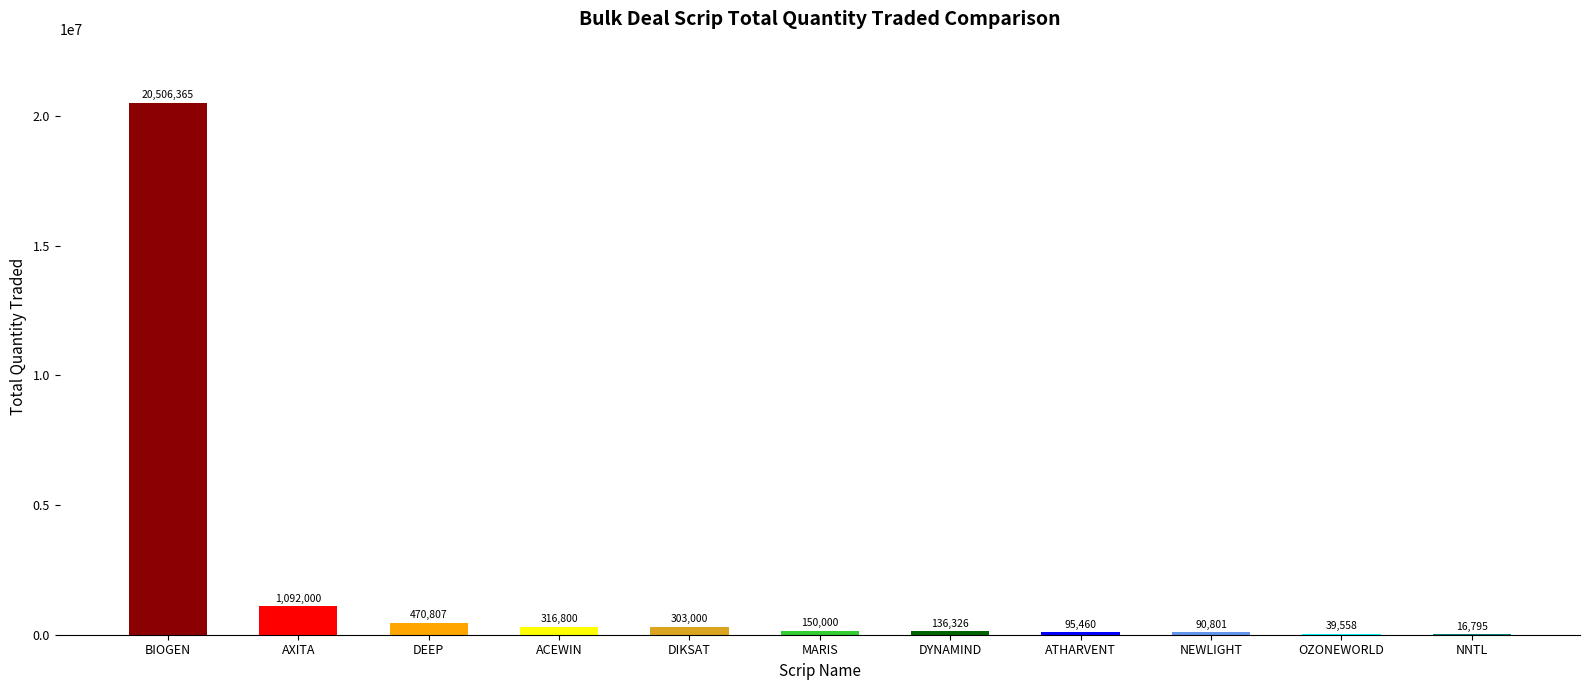

What is the greatest value displayed?

20506365